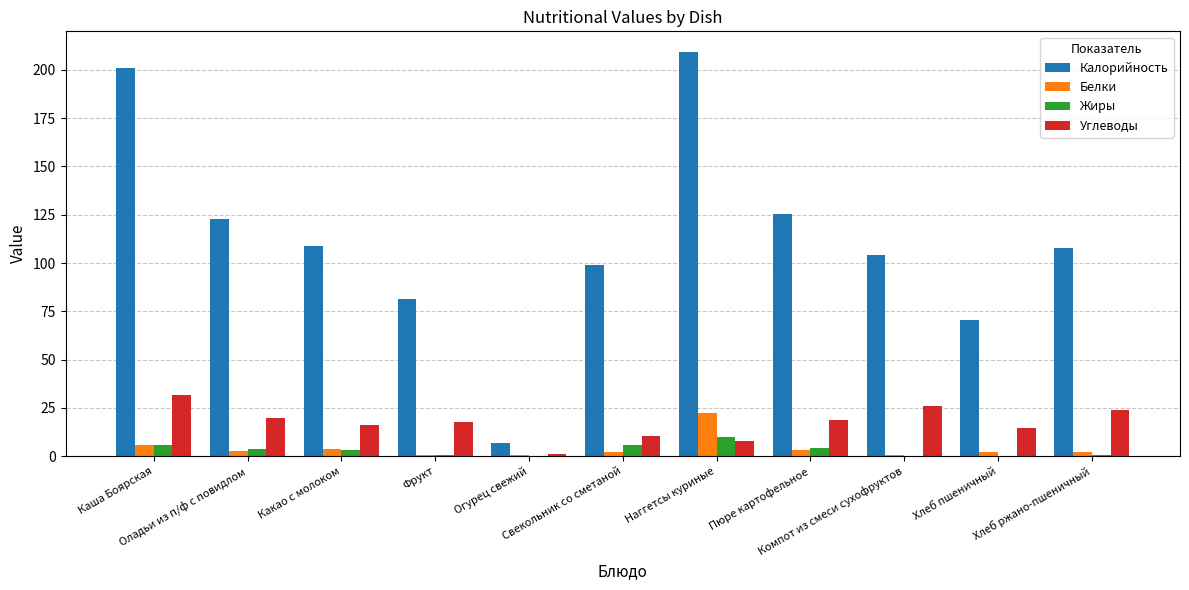

Which series has the largest total across all categories?

Калорийность